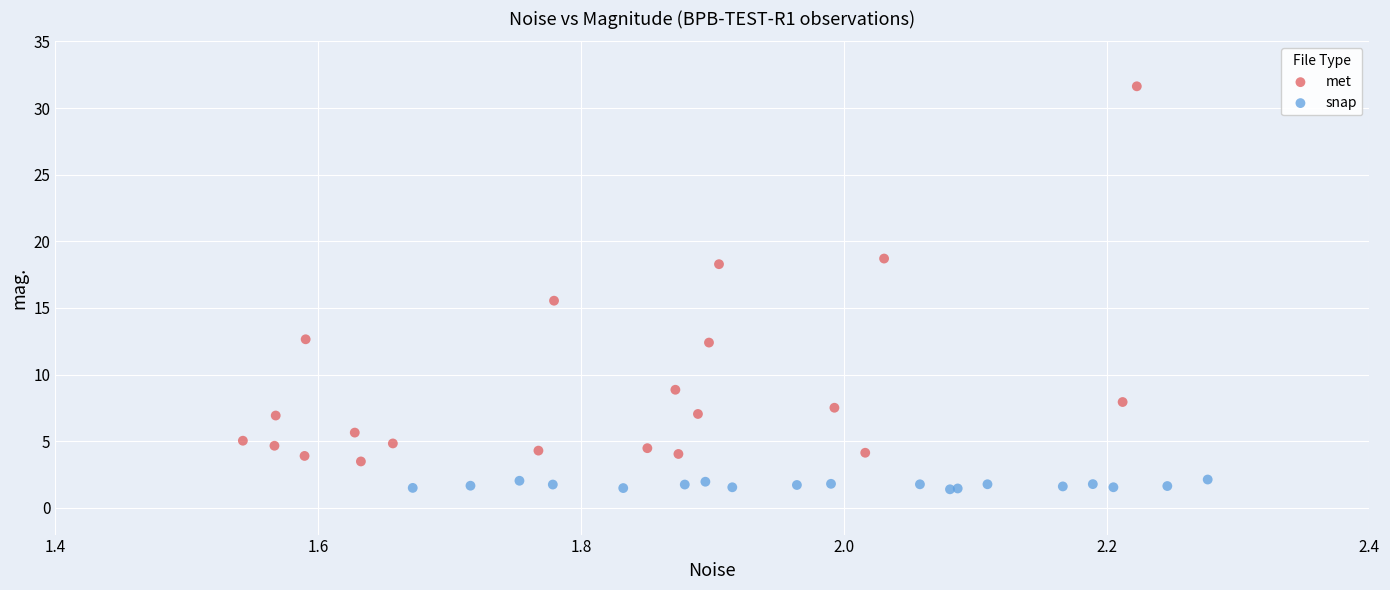

What are all the series names shown in the legend?

met, snap